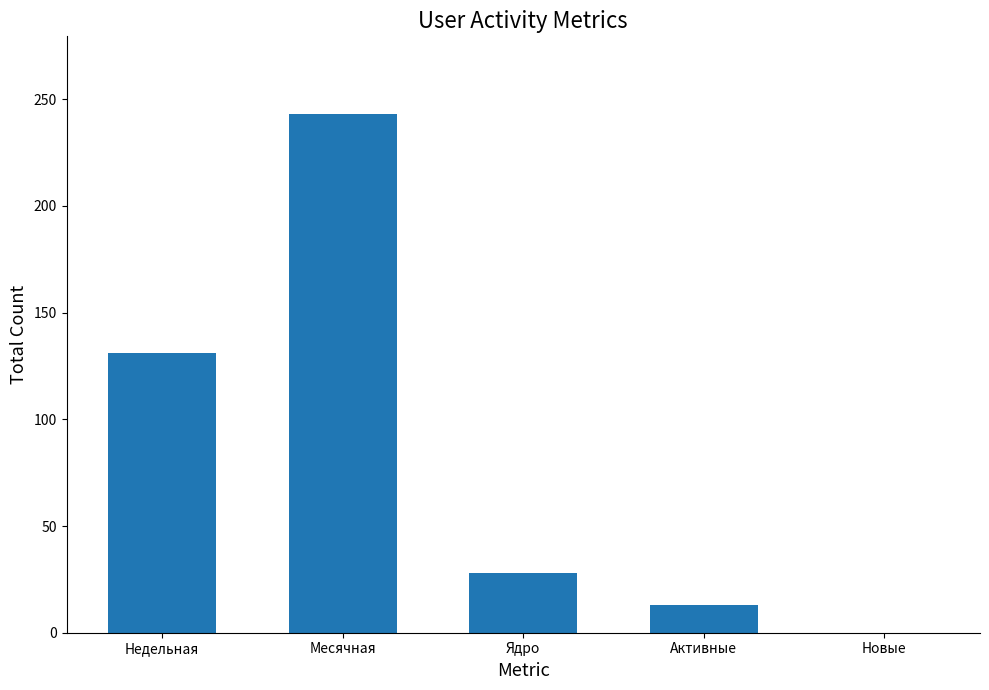

Reading left to right, extract all data points from this chart.

131	243	28	13	0